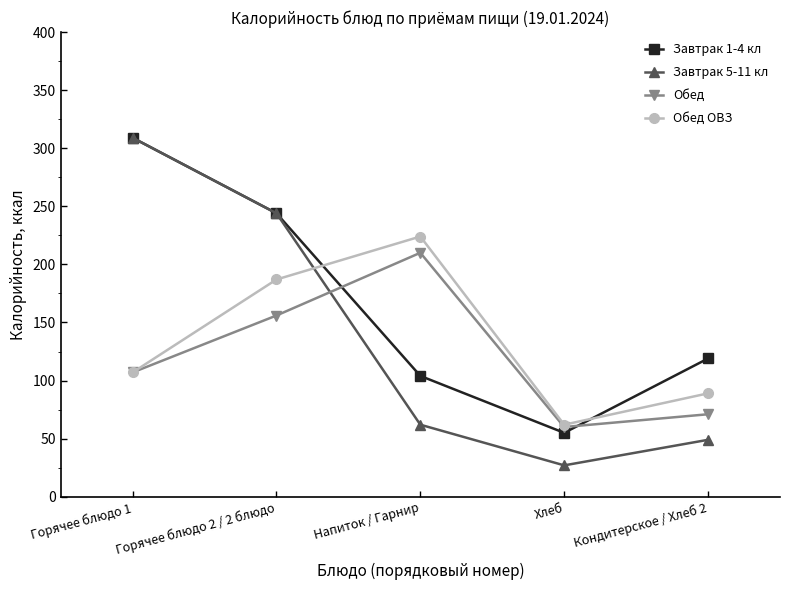

The Завтрак 5-11 кл series shows 62 at Напиток / Гарнир. True or false?

True